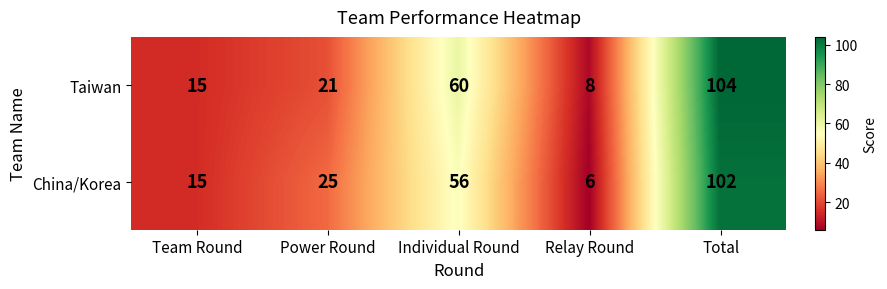

Count the number of categories in the chart.

5